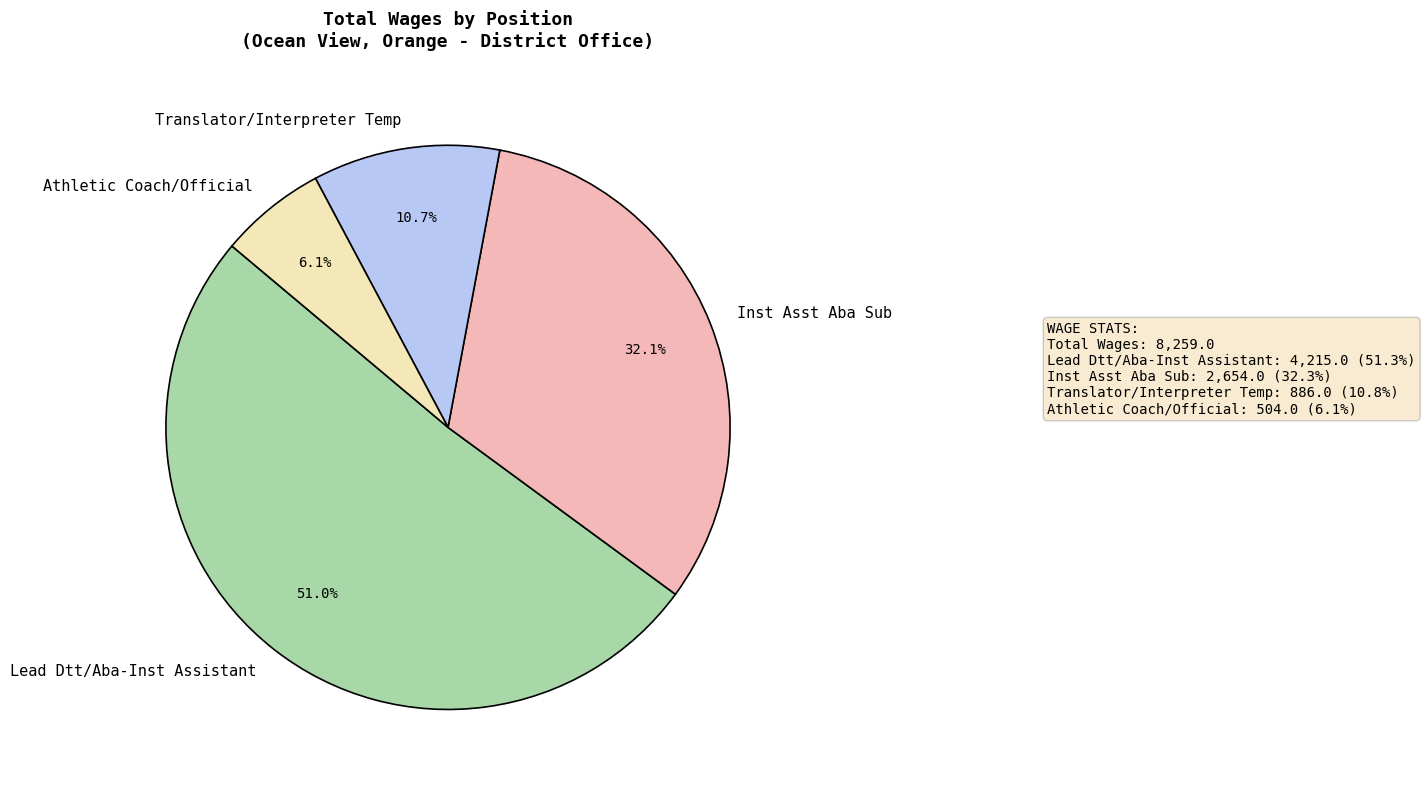

Rank the categories by value from highest to lowest.

Lead Dtt/Aba-Inst Assistant, Inst Asst Aba Sub, Translator/Interpreter Temp, Athletic Coach/Official